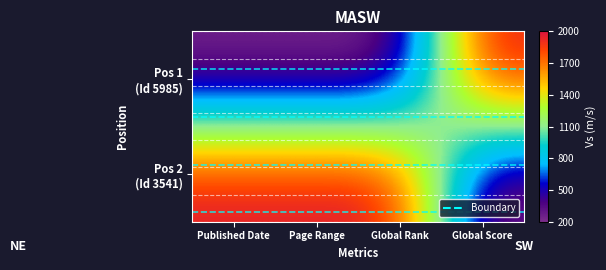

How many data points does each series have?

4